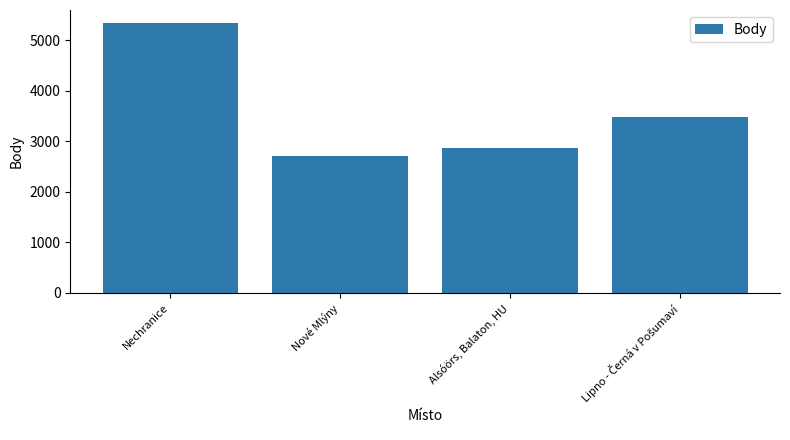

What is the value of the 2nd bar from the left?

2705